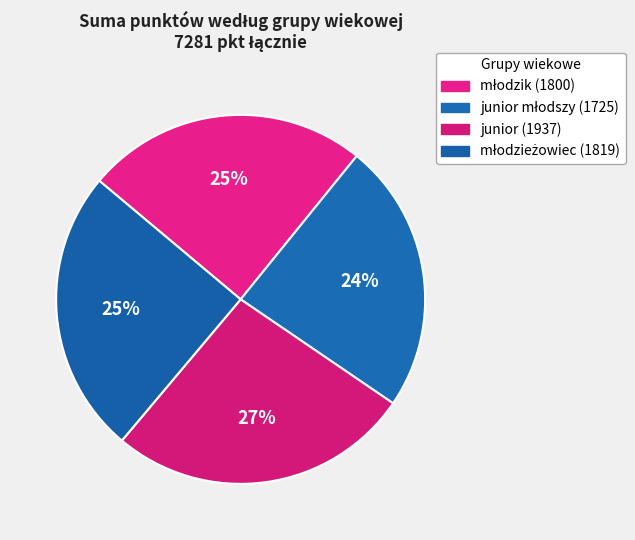

How many segments does this pie chart have?

4